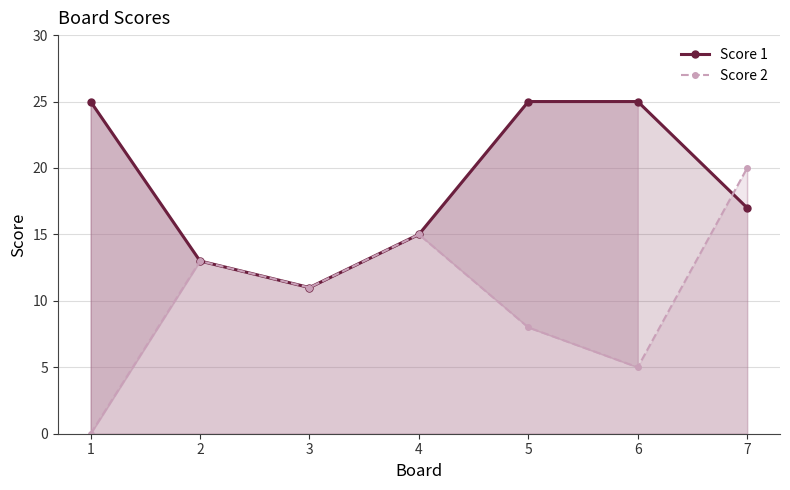

Between 2 and 6, which series saw the biggest shift?

Score 1